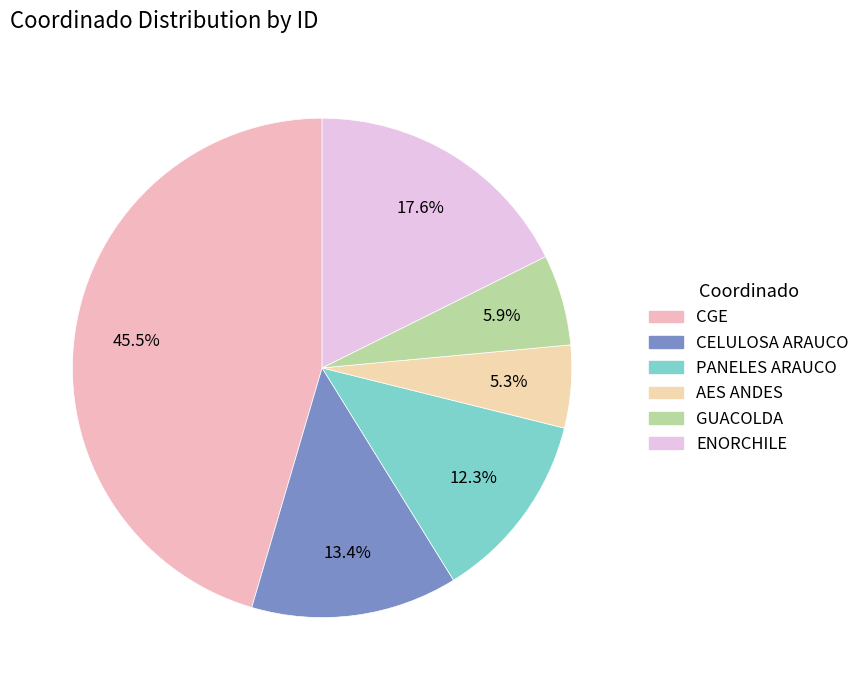

Which slice is the largest?

CGE